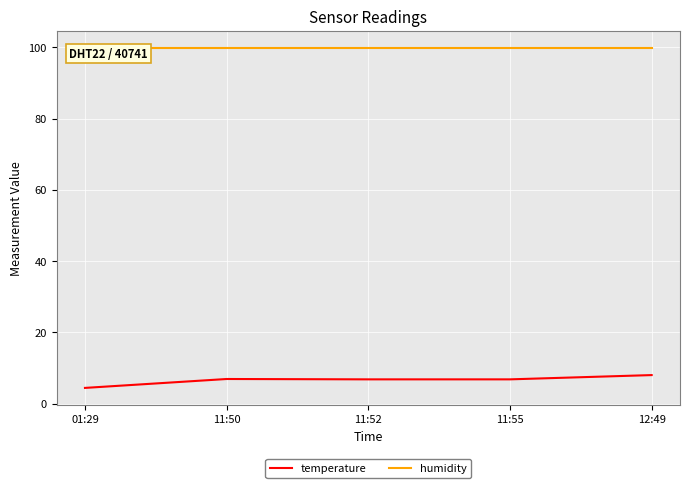

Between 11:52 and 11:50, which is larger?

11:50